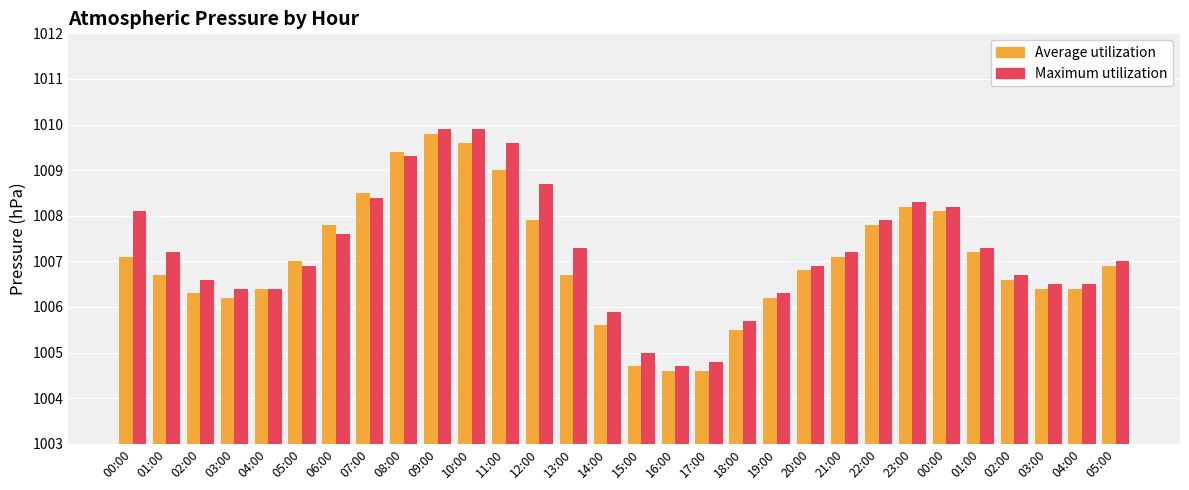

At 11:00, list the series in order from largest to smallest.

Maximum utilization, Average utilization